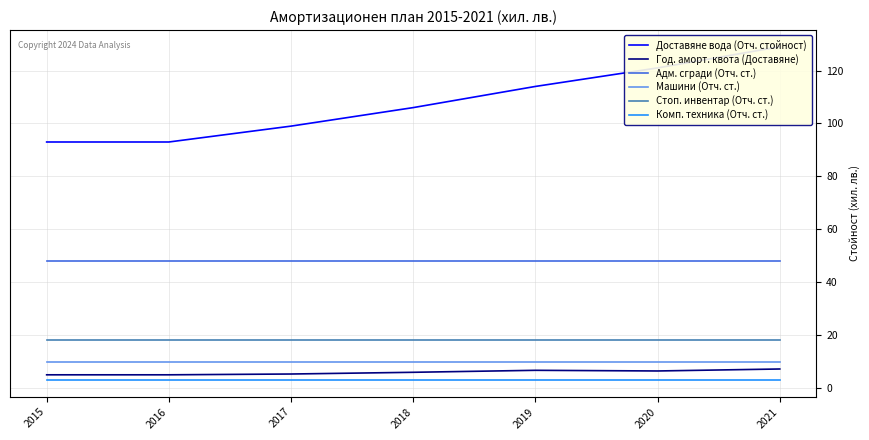

Is it true that Год. аморт. квота (Доставяне) equals 5.3 at 2017?

True